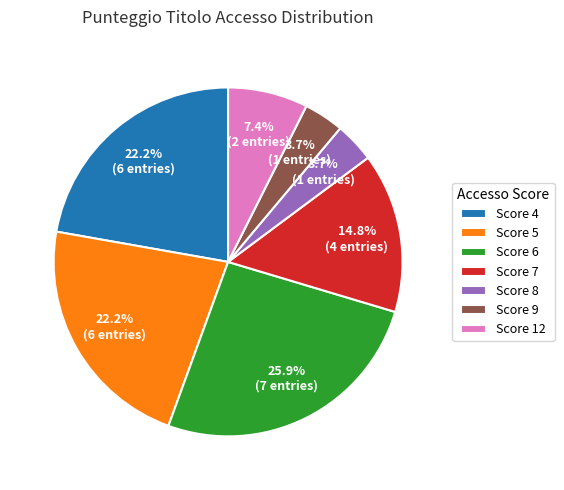

How many slices are in this pie chart?

7